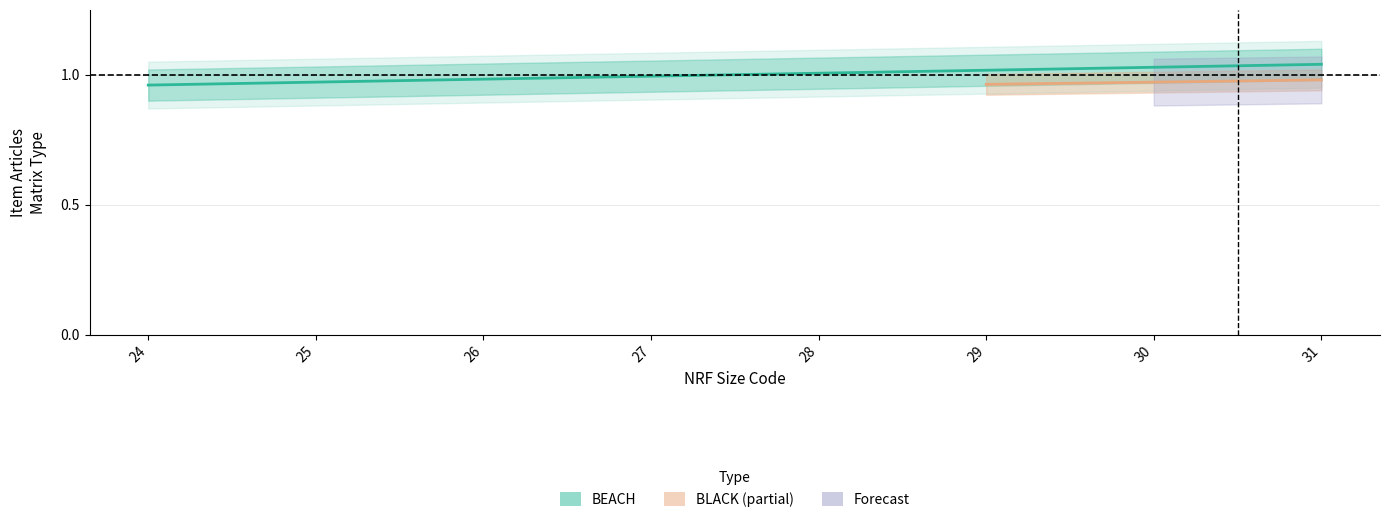

Reading right to left, what are all the values shown in this chart?

1.0	1.0	1.0	1.0	1.0	1.0	1.0	1.0